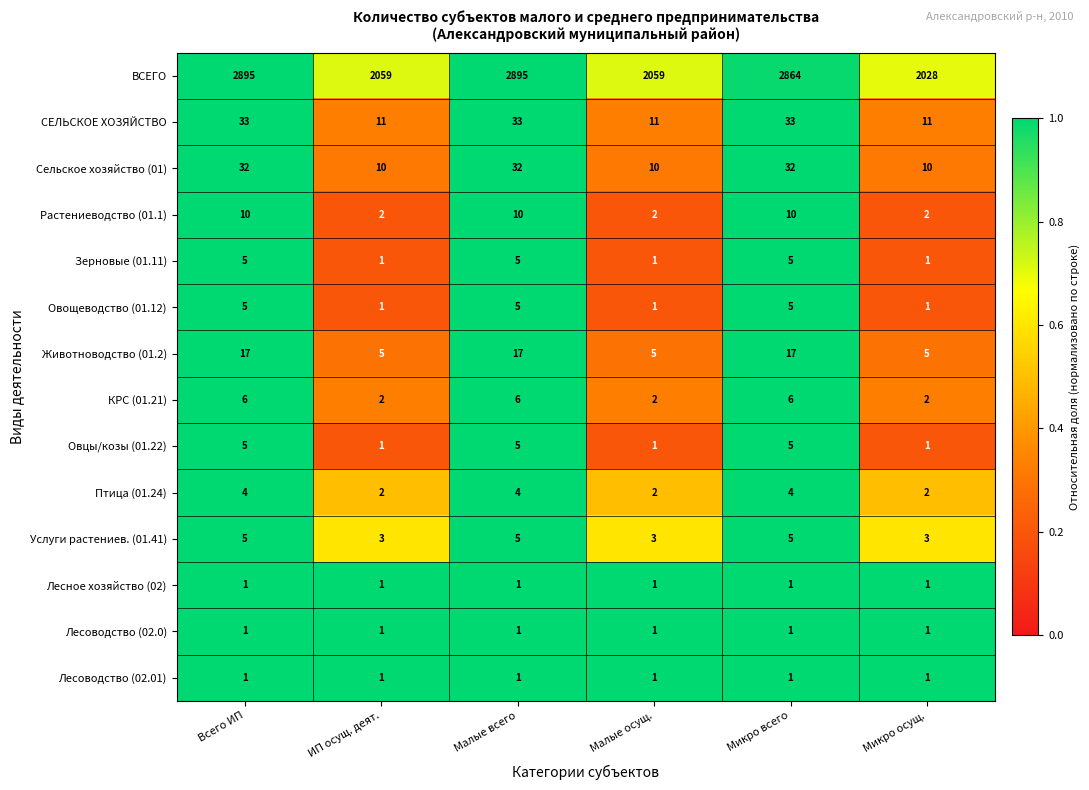

Which series has the widest spread of values?

ВСЕГО